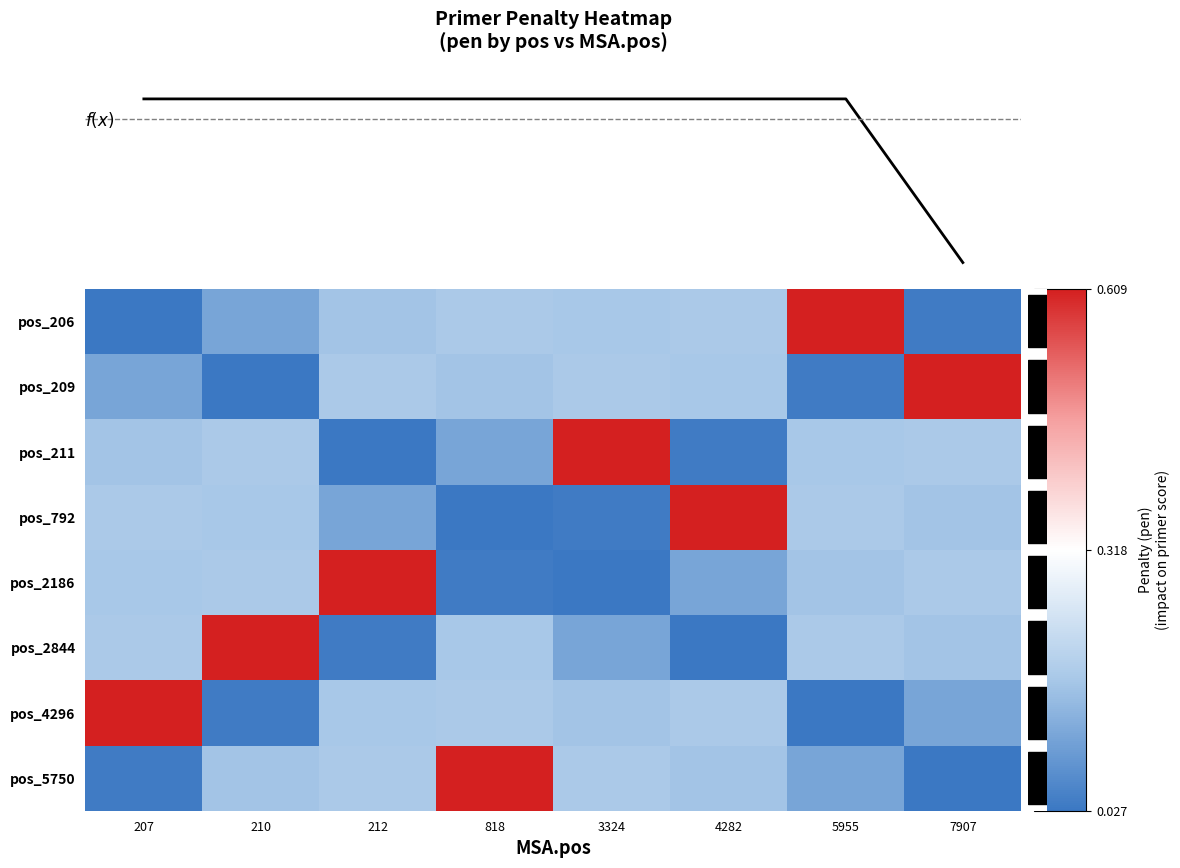

Between 818 and 5955, which series saw the biggest shift?

pos_5750